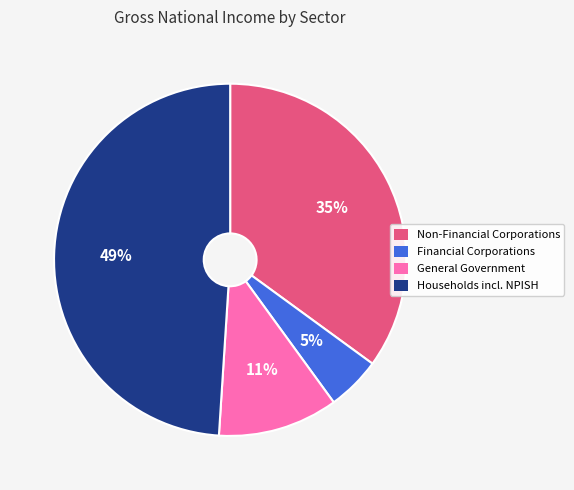

Does any single category account for the majority?

No